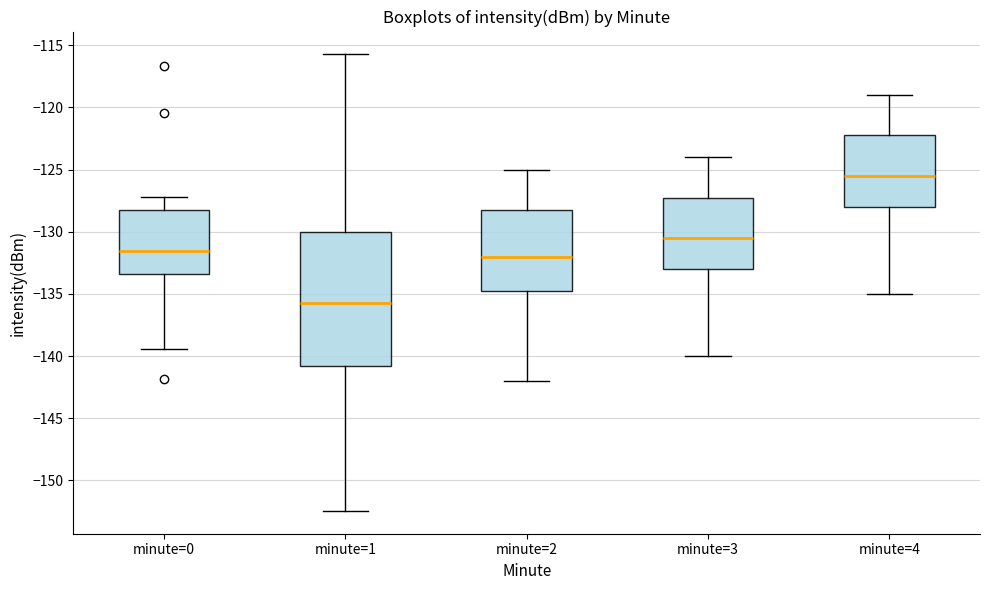

Reading left to right, read every box against the y-axis: the position of its median line, the range the box covers, and the ends of its whiskers. The values are not printed on the chart, so give them approximately, as read against the axis.

minute=0: median -131.5, box -133.5 to -128.0, whiskers -139.5 to -127.0
minute=1: median -135.5, box -141.0 to -130.0, whiskers -152.5 to -115.5
minute=2: median -132.0, box -134.5 to -128.0, whiskers -142.0 to -125.0
minute=3: median -130.5, box -133.0 to -127.0, whiskers -140.0 to -124.0
minute=4: median -125.5, box -128.0 to -122.0, whiskers -135.0 to -119.0